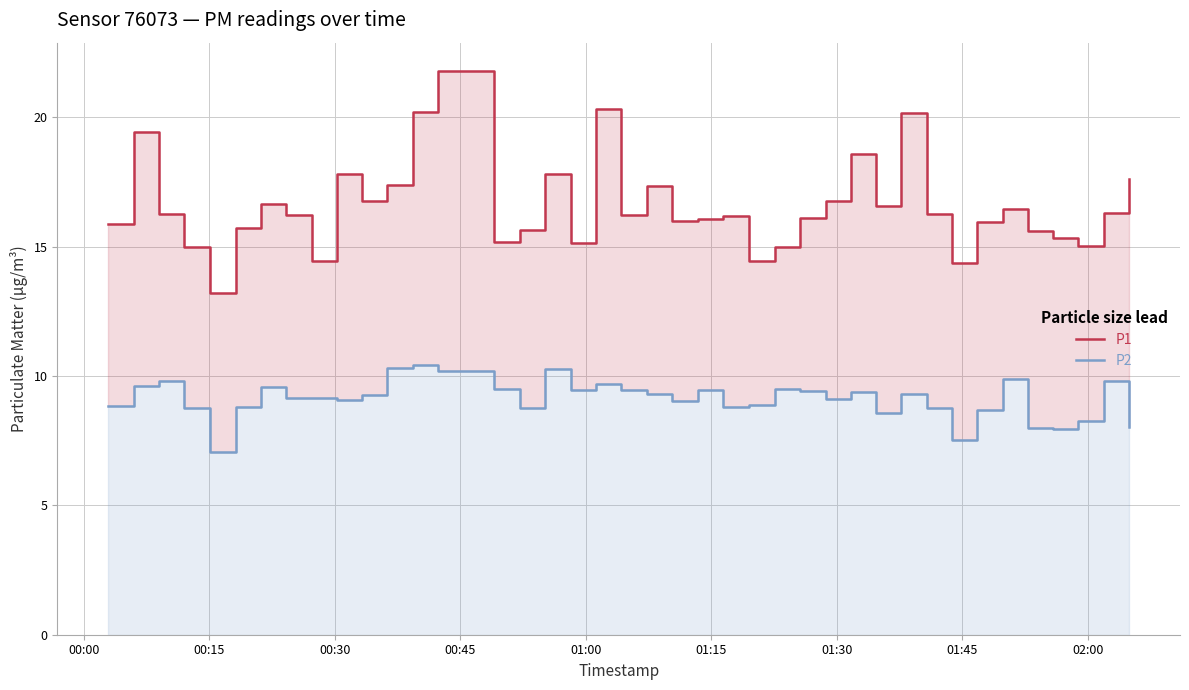

The P1 series shows 19.7 at 32. True or false?

False